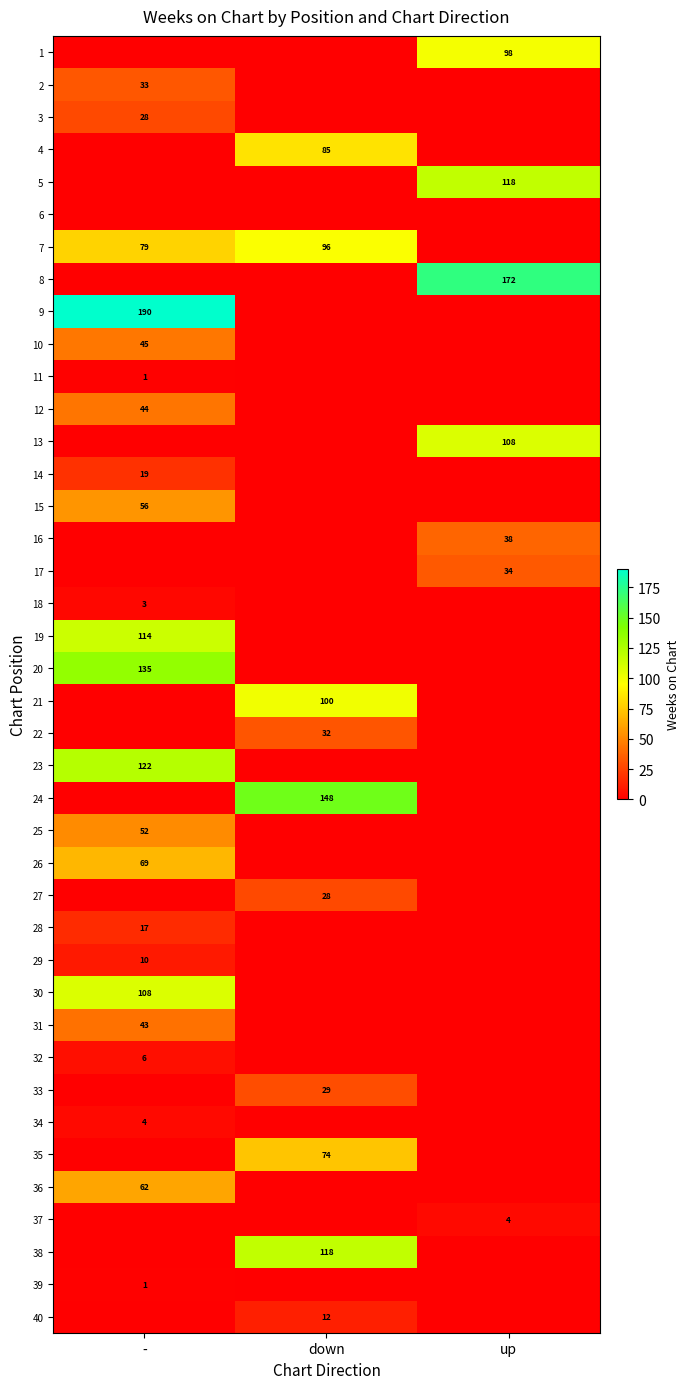

What is the difference between the highest and lowest values at up?

172